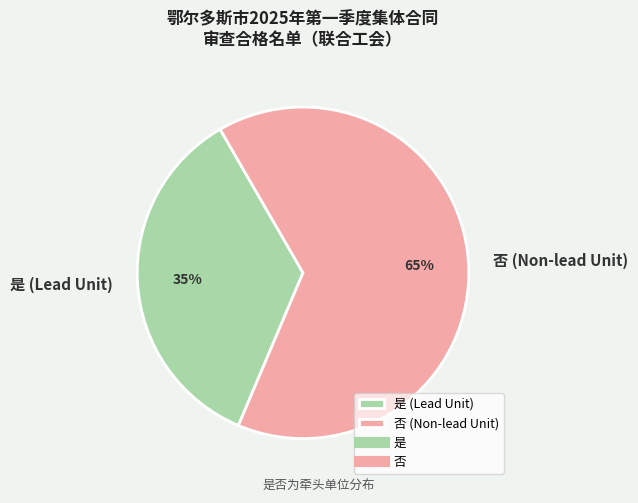

Is it true that 否 is 54% of the pie?

False